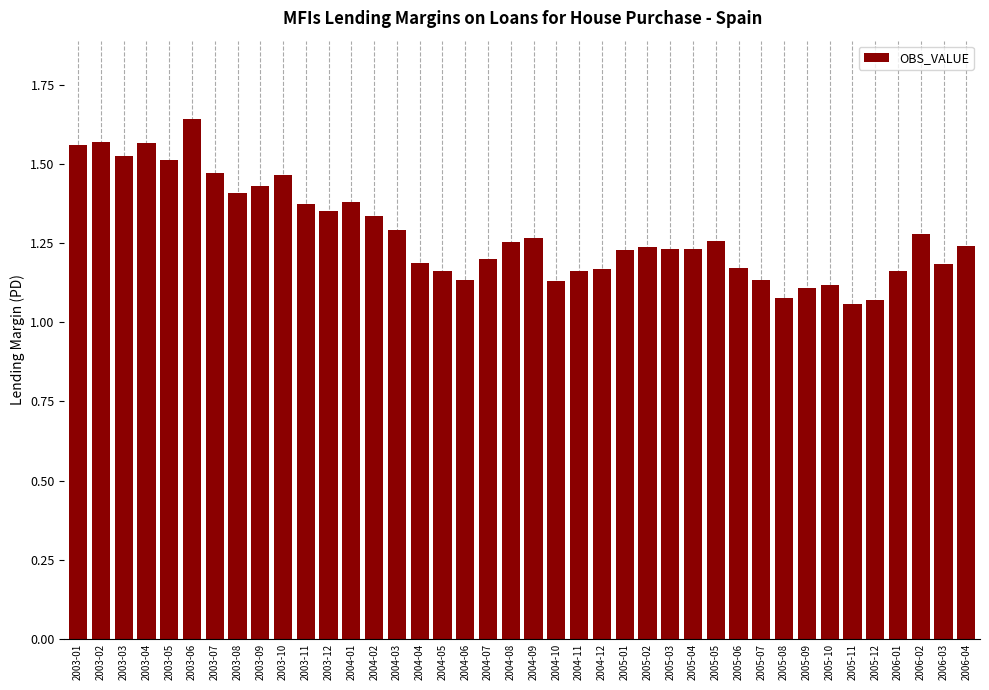

At which category does the chart reach its peak across all series?

2003-06